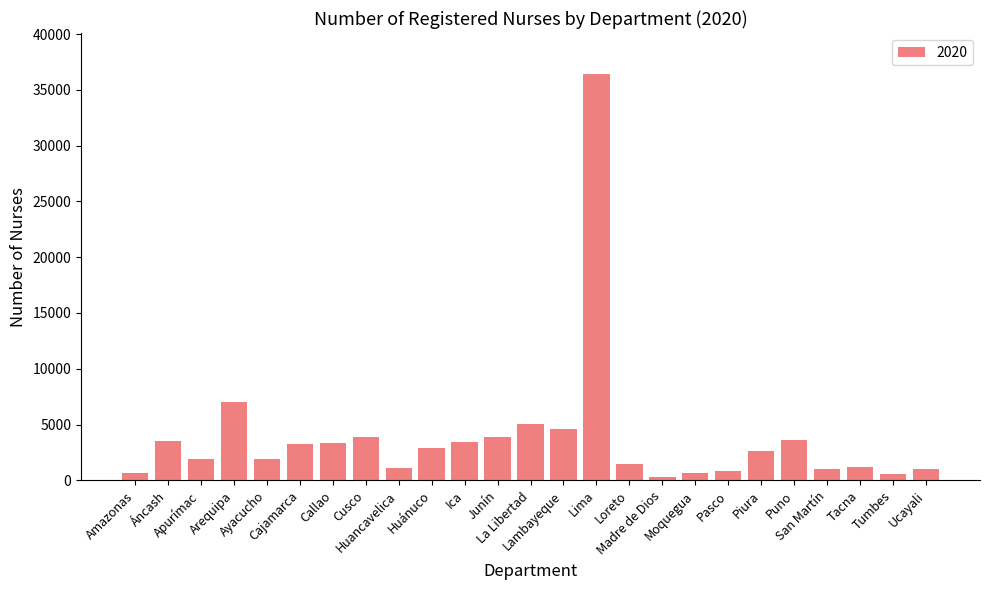

What is the smallest value displayed?

337